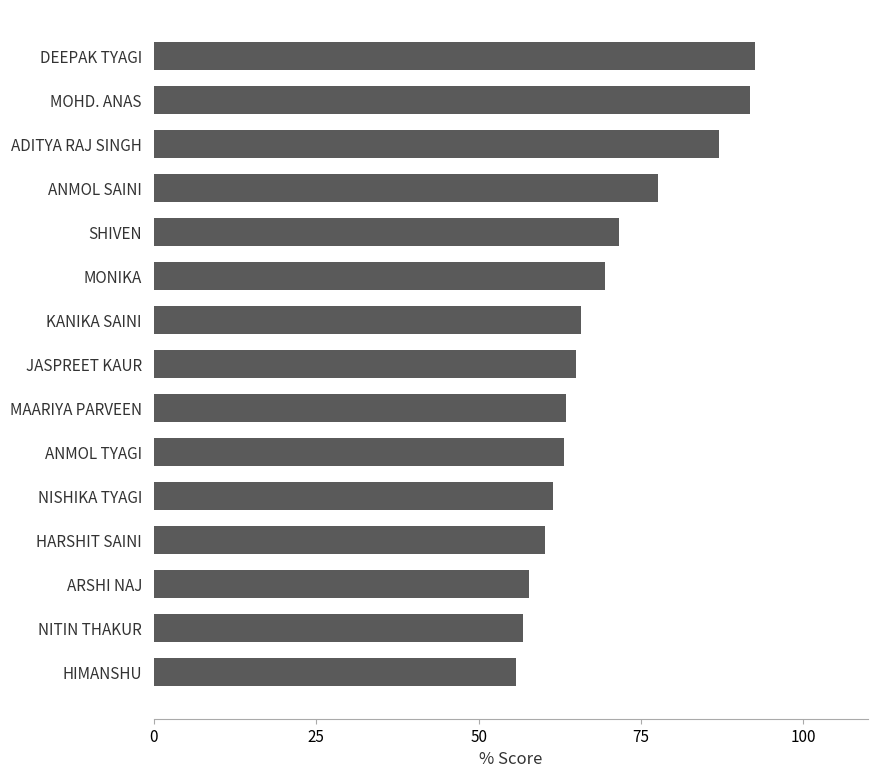

Where is the data nearest to the value 74?

SHIVEN